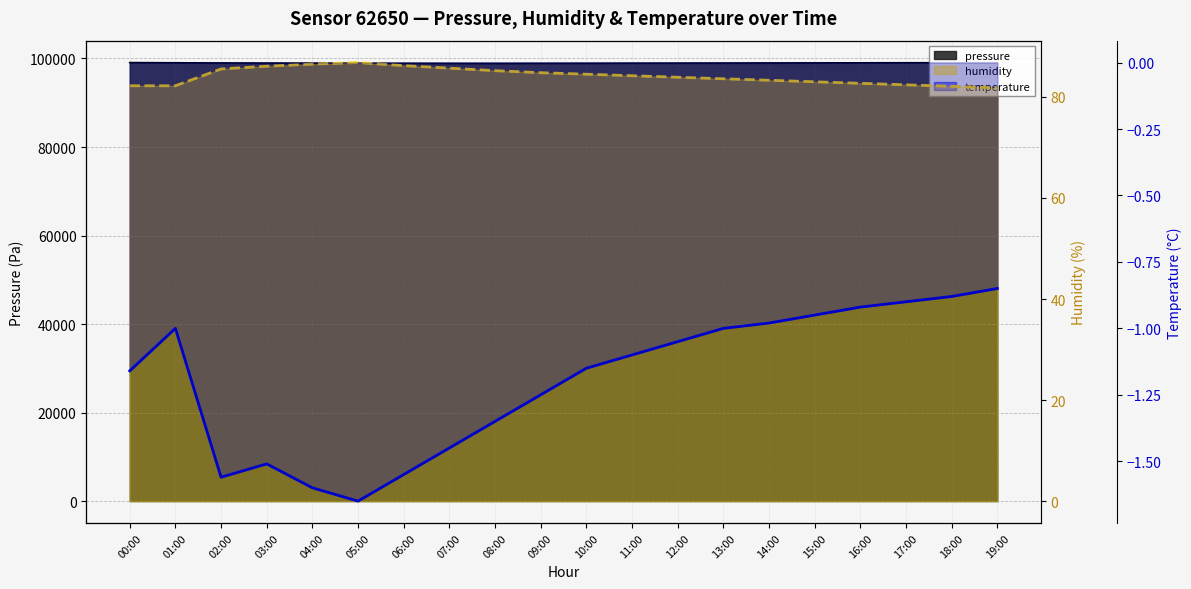

Which series has the largest total across all categories?

humidity (line)